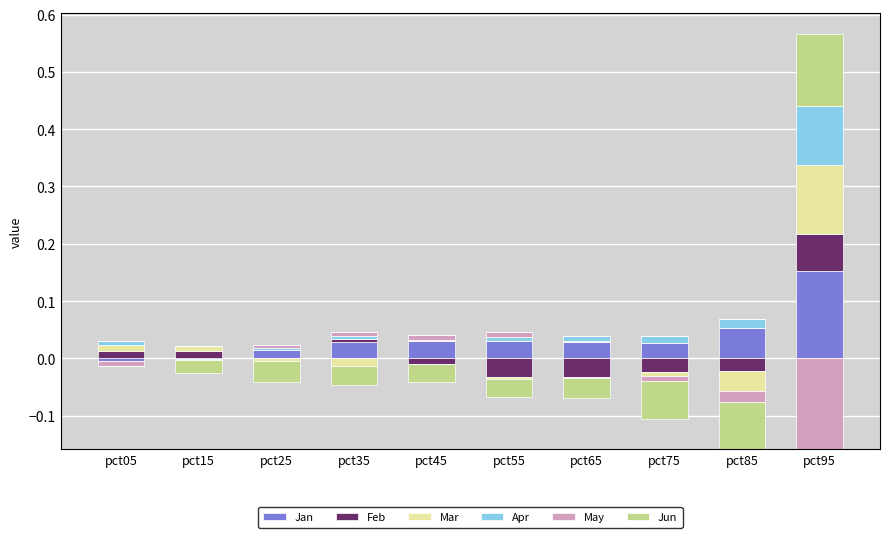

Which has a higher value, pct75 or pct85?

pct85